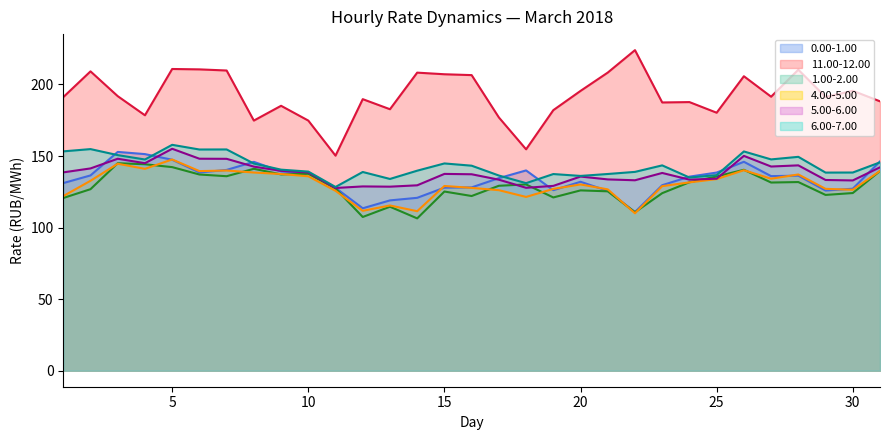

At which label does 4.00-5.00 reach its peak?

5